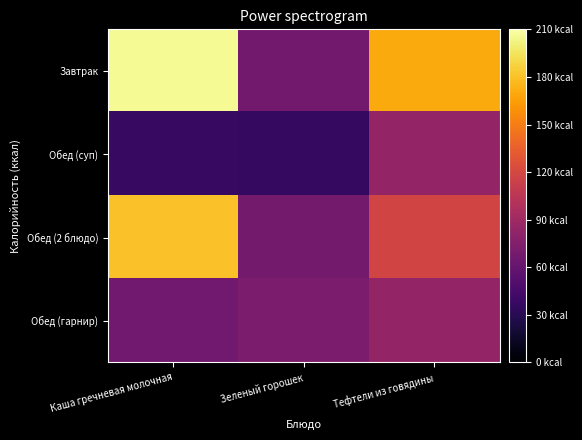

Reading left to right, transcribe all the data shown in this chart.

Завтрак: Каша гречневая молочная=206.0	Зеленый горошек=67.0	Тефтели из говядины=170.0
Обед (суп): Каша гречневая молочная=37.0	Зеленый горошек=36.4	Тефтели из говядины=84.0
Обед (2 блюдо): Каша гречневая молочная=180.0	Зеленый горошек=68.0	Тефтели из говядины=118.0
Обед (гарнир): Каша гречневая молочная=66.0	Зеленый горошек=72.0	Тефтели из говядины=84.0